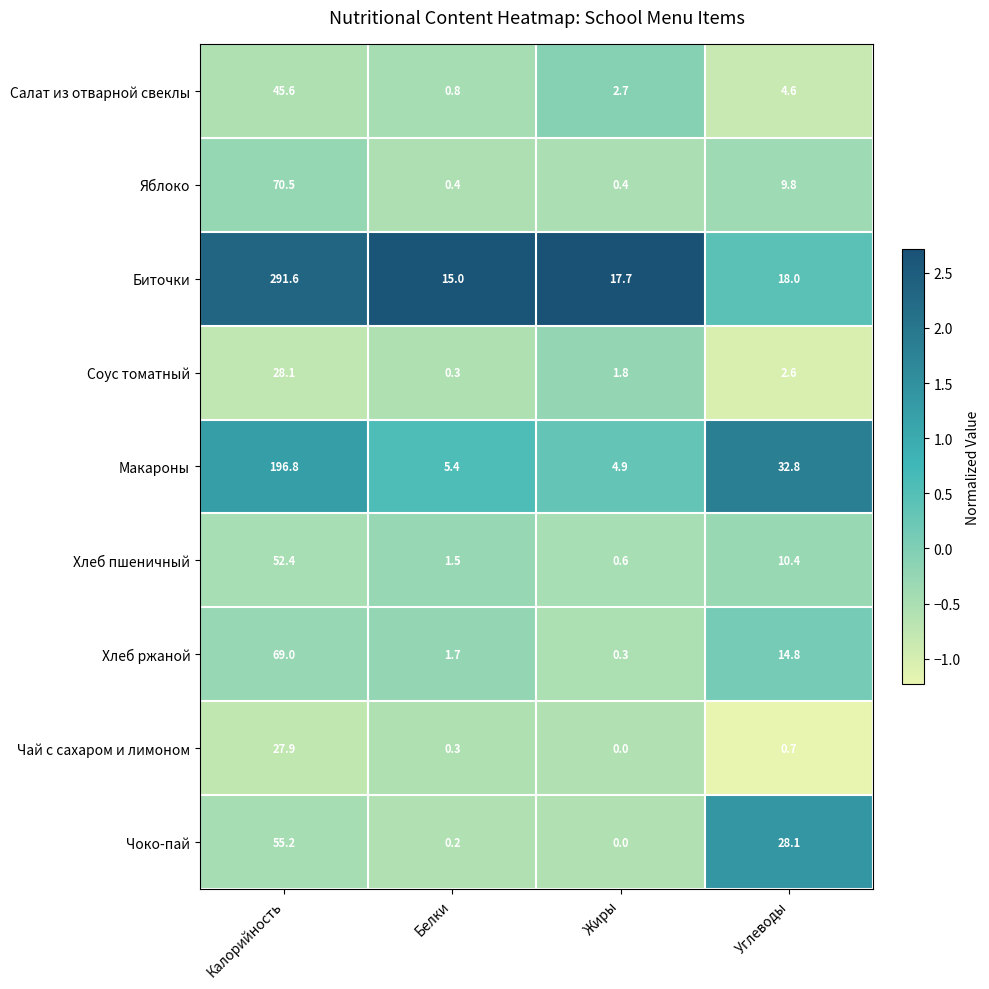

Which category has the highest value across all series?

Калорийность